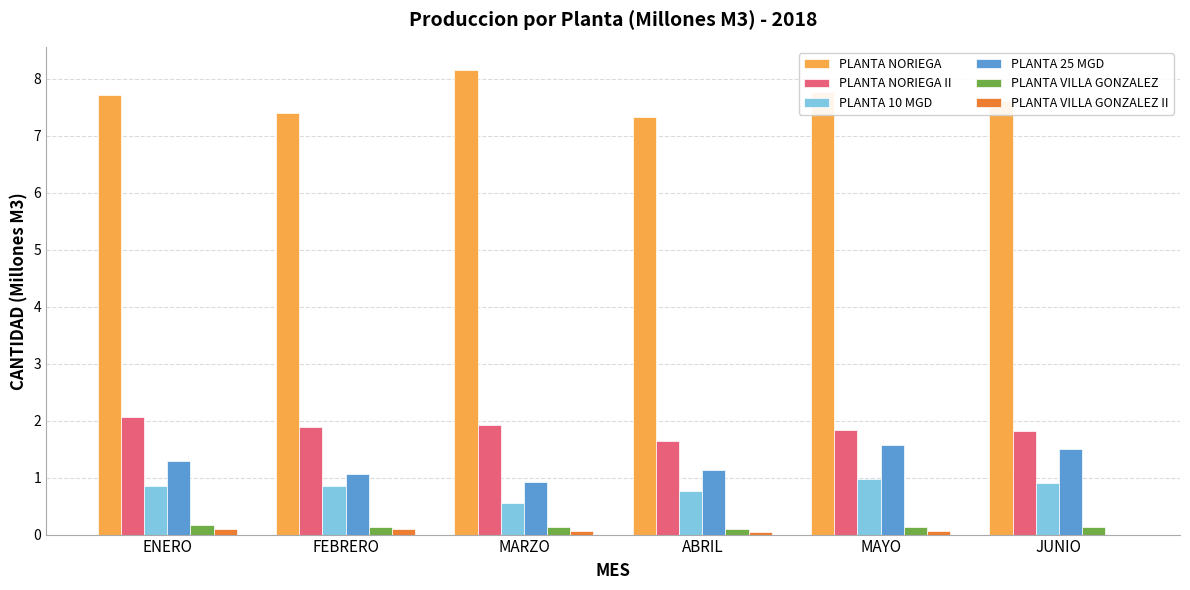

What is the sum of all PLANTA VILLA GONZALEZ II values?

0.4